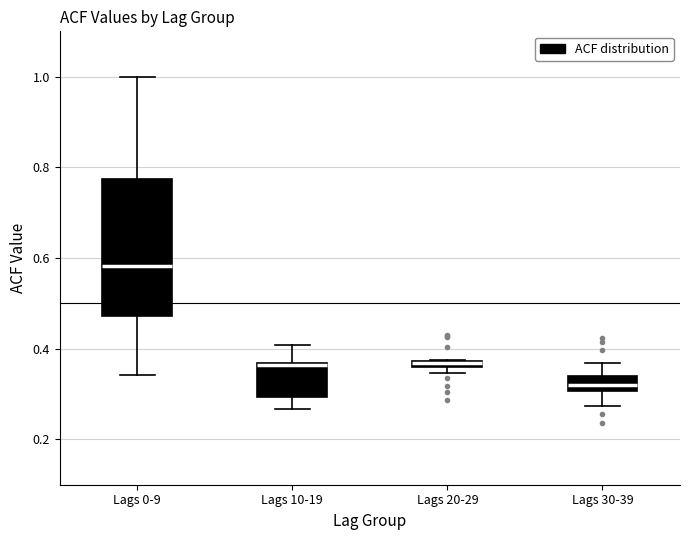

Where does the median line of the box for Lags 0-9 sit on the y-axis? The values are not printed on the chart, so give them approximately, as read against the axis.

0.58